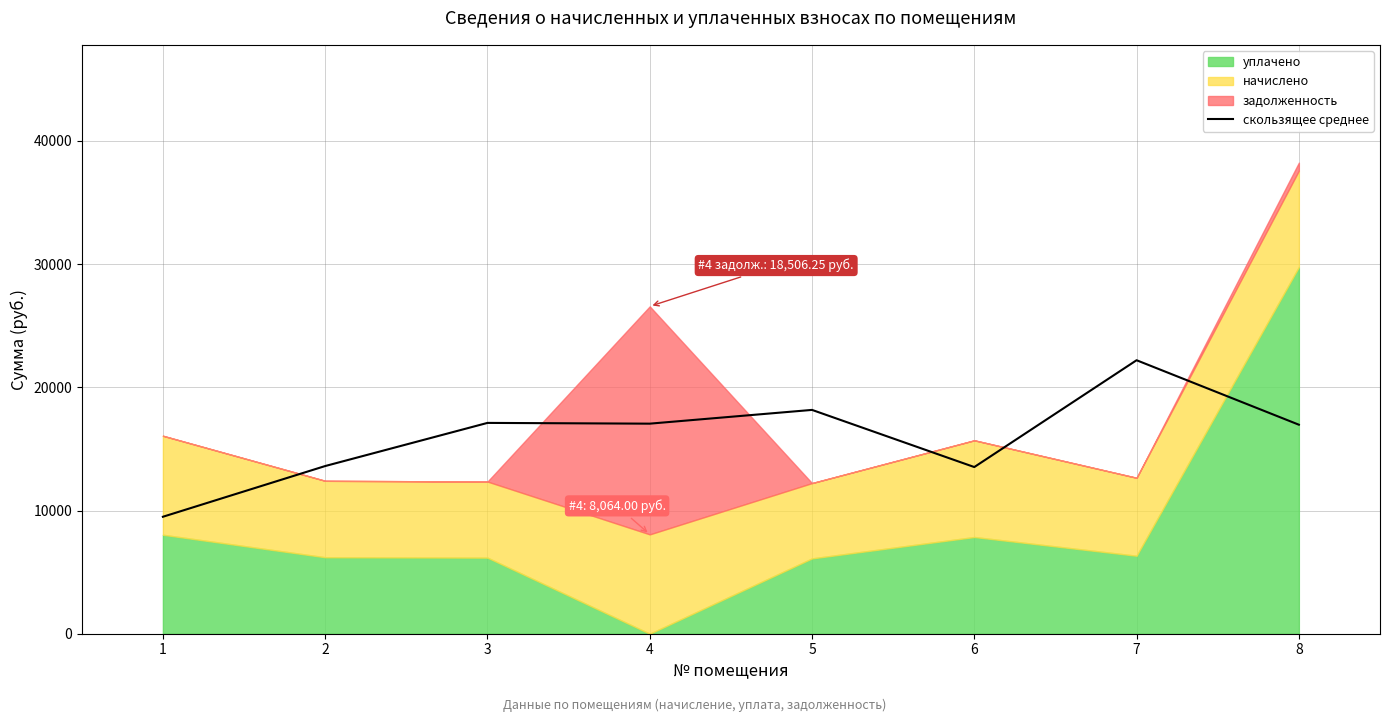

Does the chart have visible grid lines?

Yes